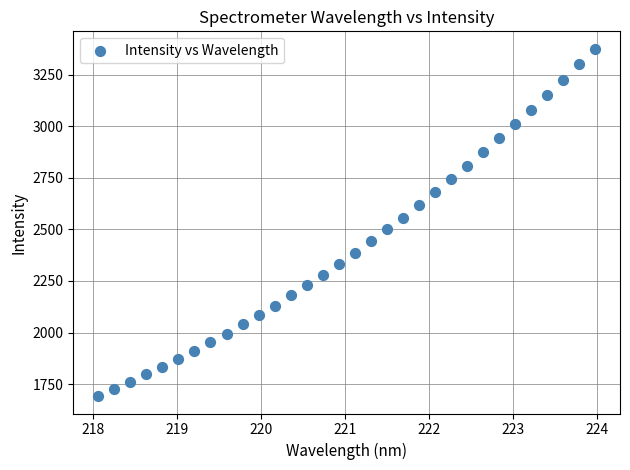

What is the range of X values (max minus min)?

5.9